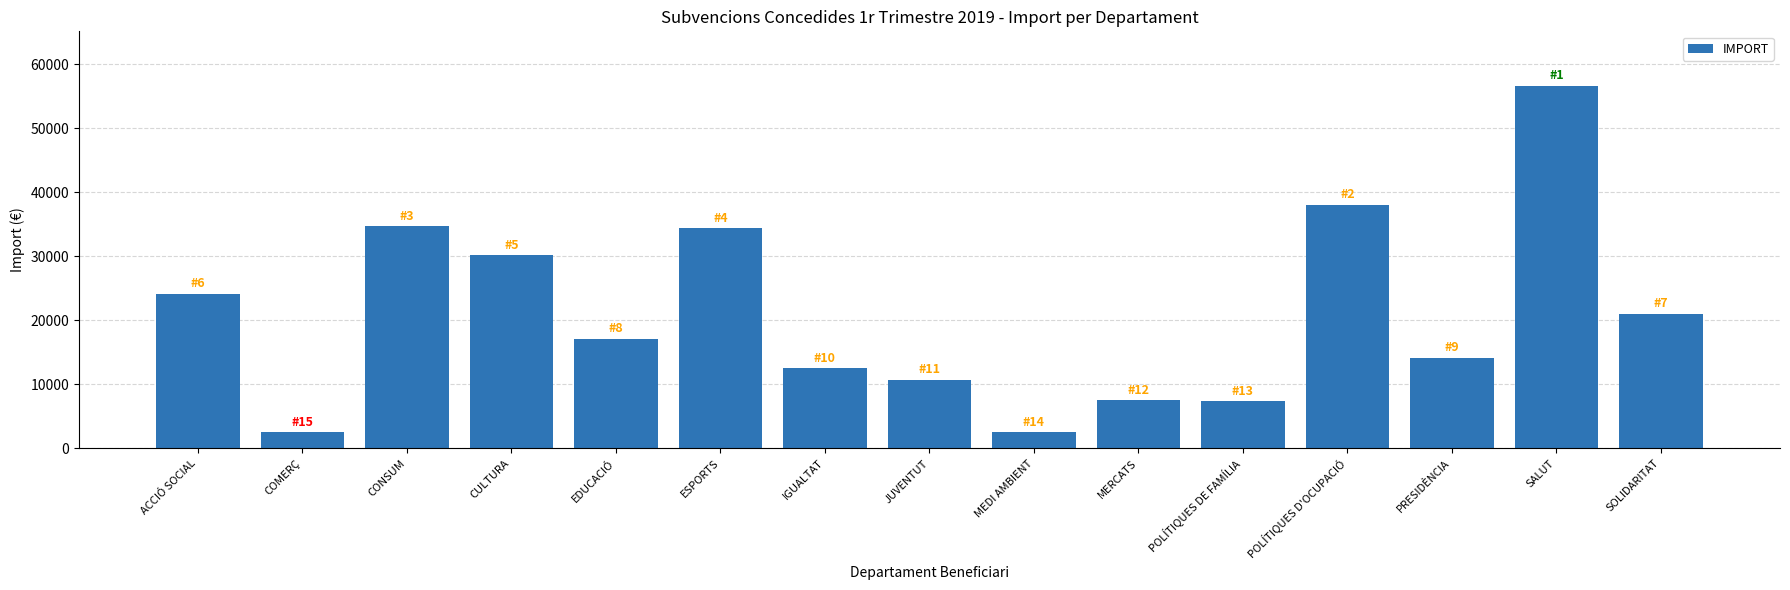

The chart shows a value of 21010.0 at SOLIDARITAT. True or false?

True